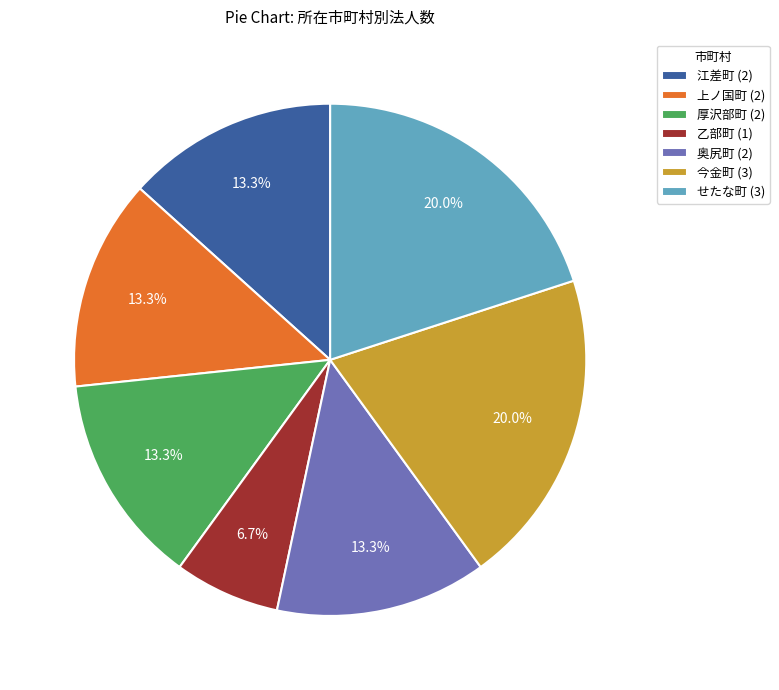

Combined, do 厚沢部町 (2) and 上ノ国町 (2) account for over 50%?

No